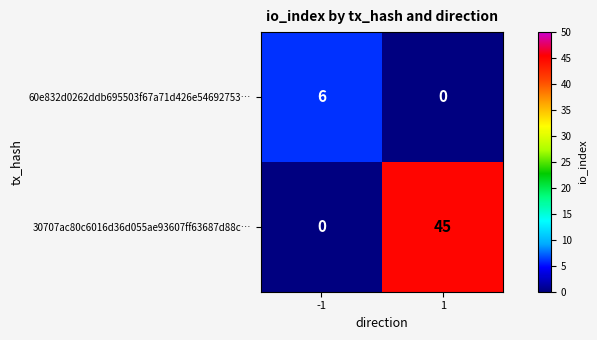

Which series has the largest total across all categories?

30707ac80c6016d36d055ae93607ff63687d88c…